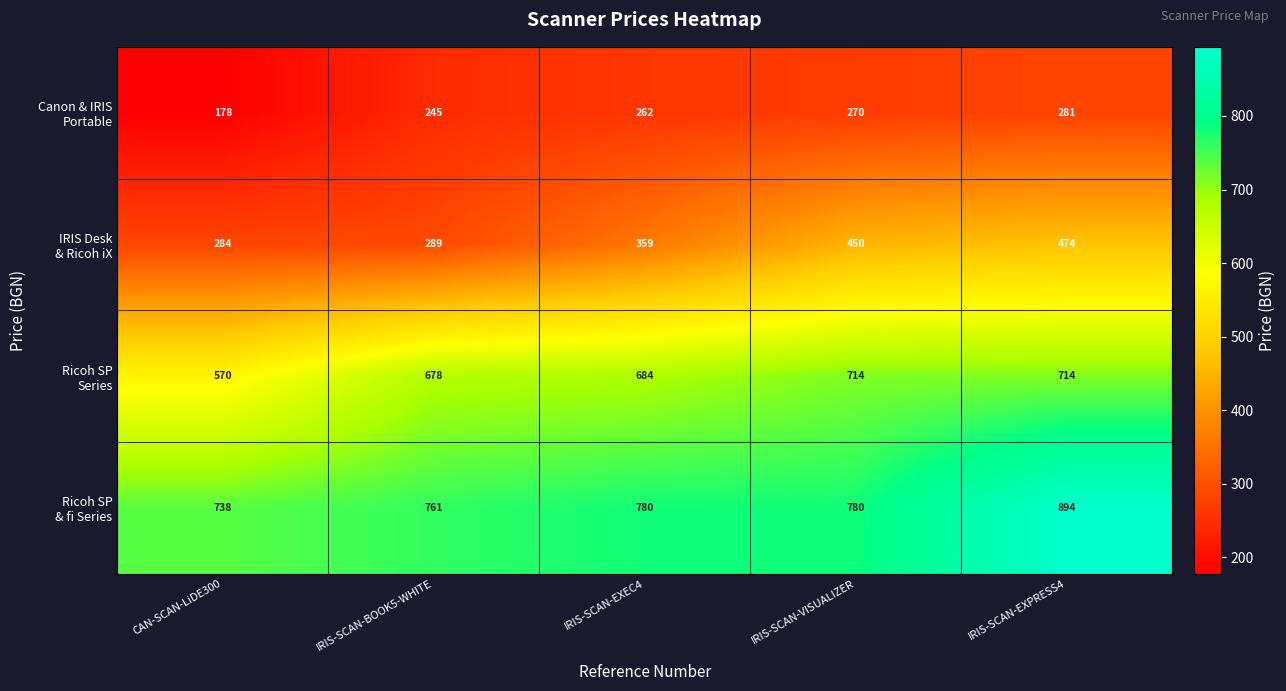

What is the spread (max minus min) of values at IRIS-SCAN-BOOK5-WHITE?

516